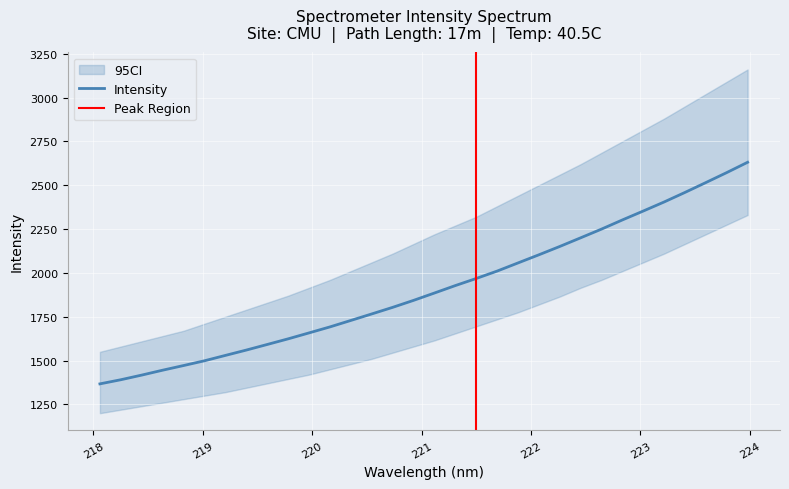

What is the lowest value of the Intensity series?

1367.2